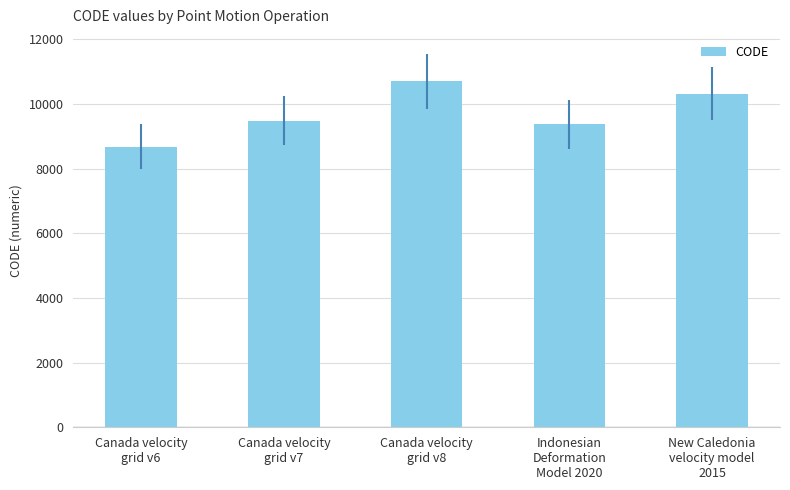

What is the difference between the maximum and minimum values?

2031